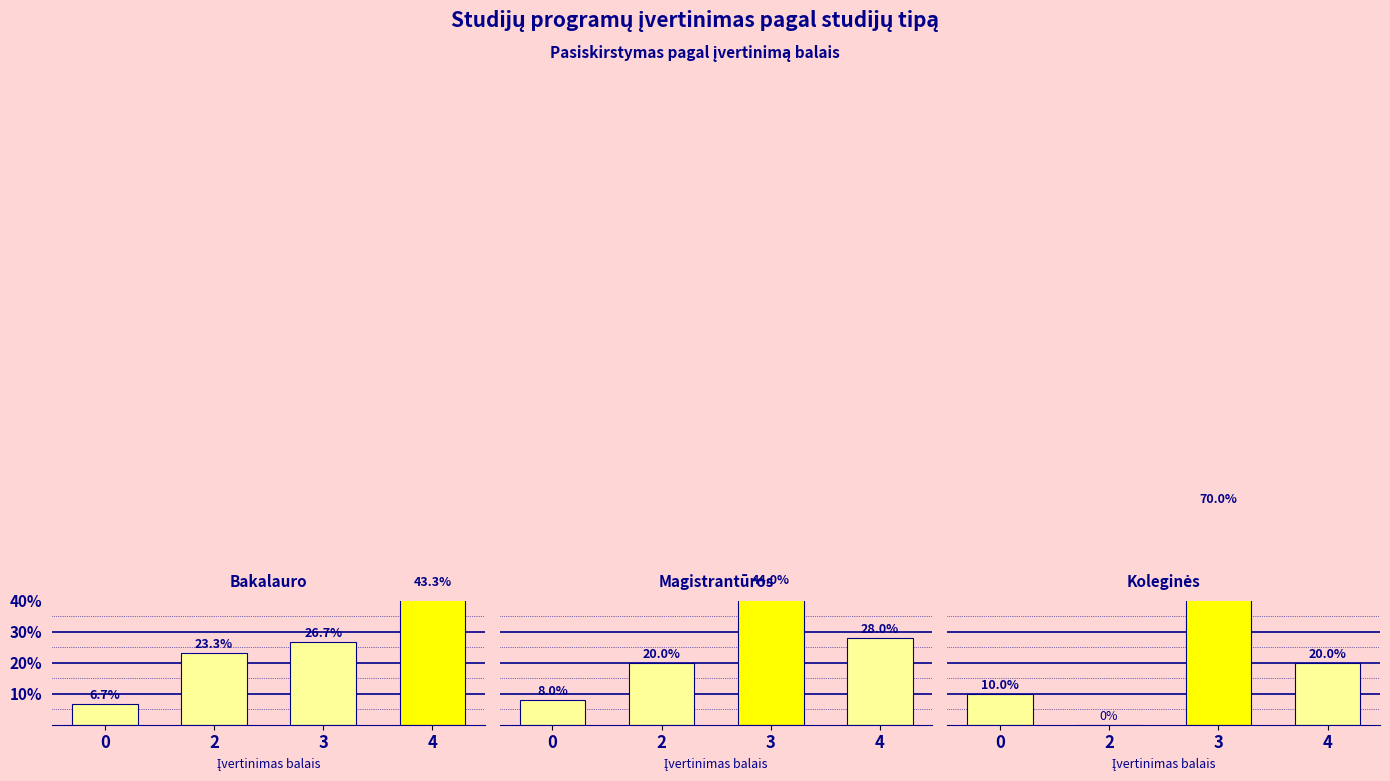

Are the bars grouped side by side (vs. stacked)?

Yes